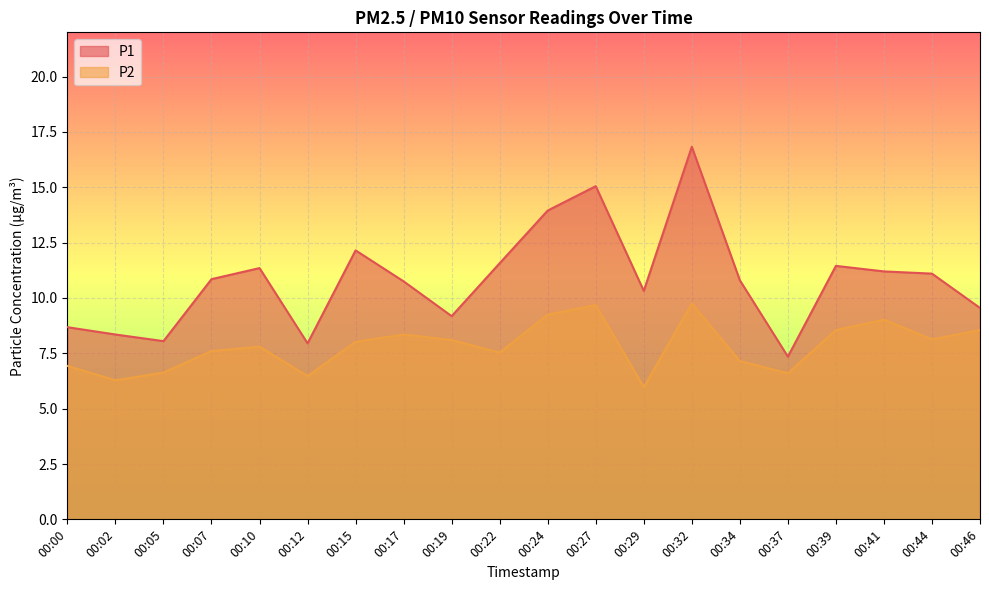

Rank the series by their average value, from highest to lowest.

P1, P2